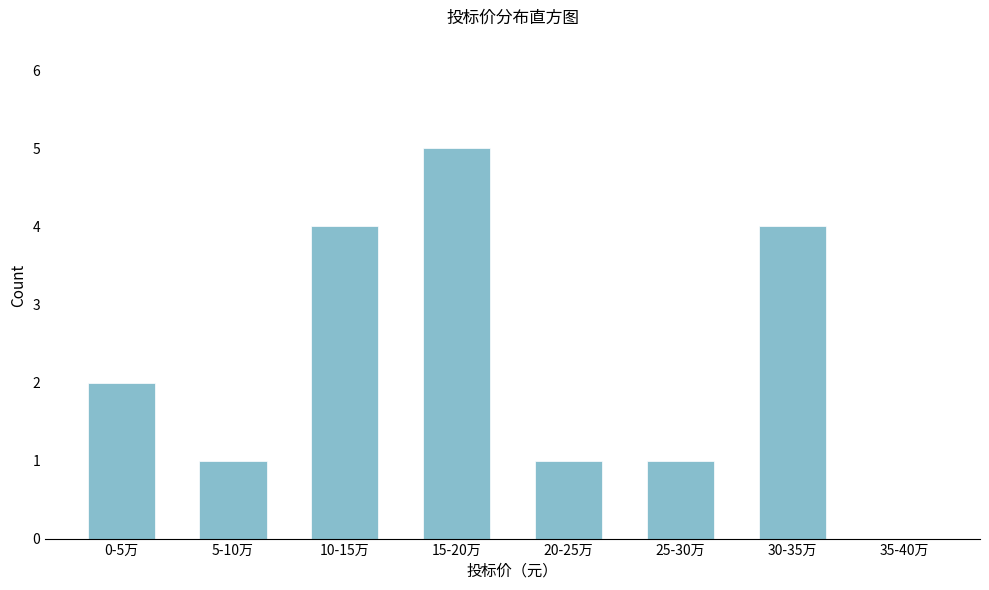

Reading right to left, what are all the values shown in this chart?

35-40万=0	30-35万=4	25-30万=1	20-25万=1	15-20万=5	10-15万=4	5-10万=1	0-5万=2